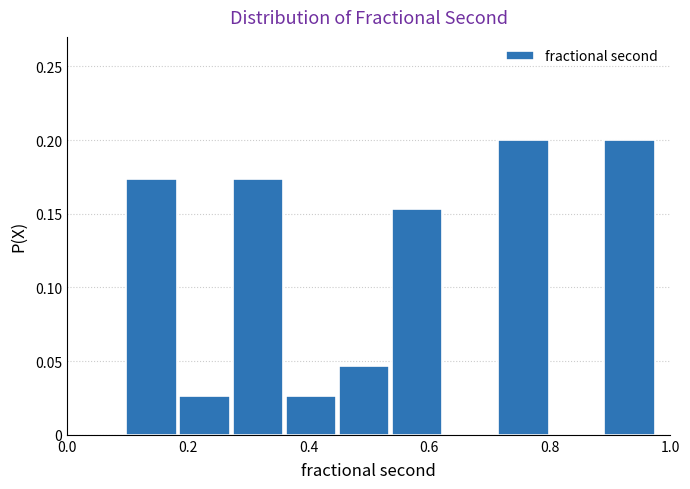

Reading left to right, list every bar in this chart as the range it spans on the x-axis followed by its height. Neither the bar edges nor the heights are printed on the chart, so give them approximately, as read against the axes.

0.10 to 0.18: 0.175
0.18 to 0.28: 0.025
0.28 to 0.36: 0.175
0.36 to 0.46: 0.025
0.46 to 0.54: 0.045
0.54 to 0.62: 0.155
0.62 to 0.72: 0
0.72 to 0.80: 0.200
0.80 to 0.90: 0
0.90 to 0.98: 0.200